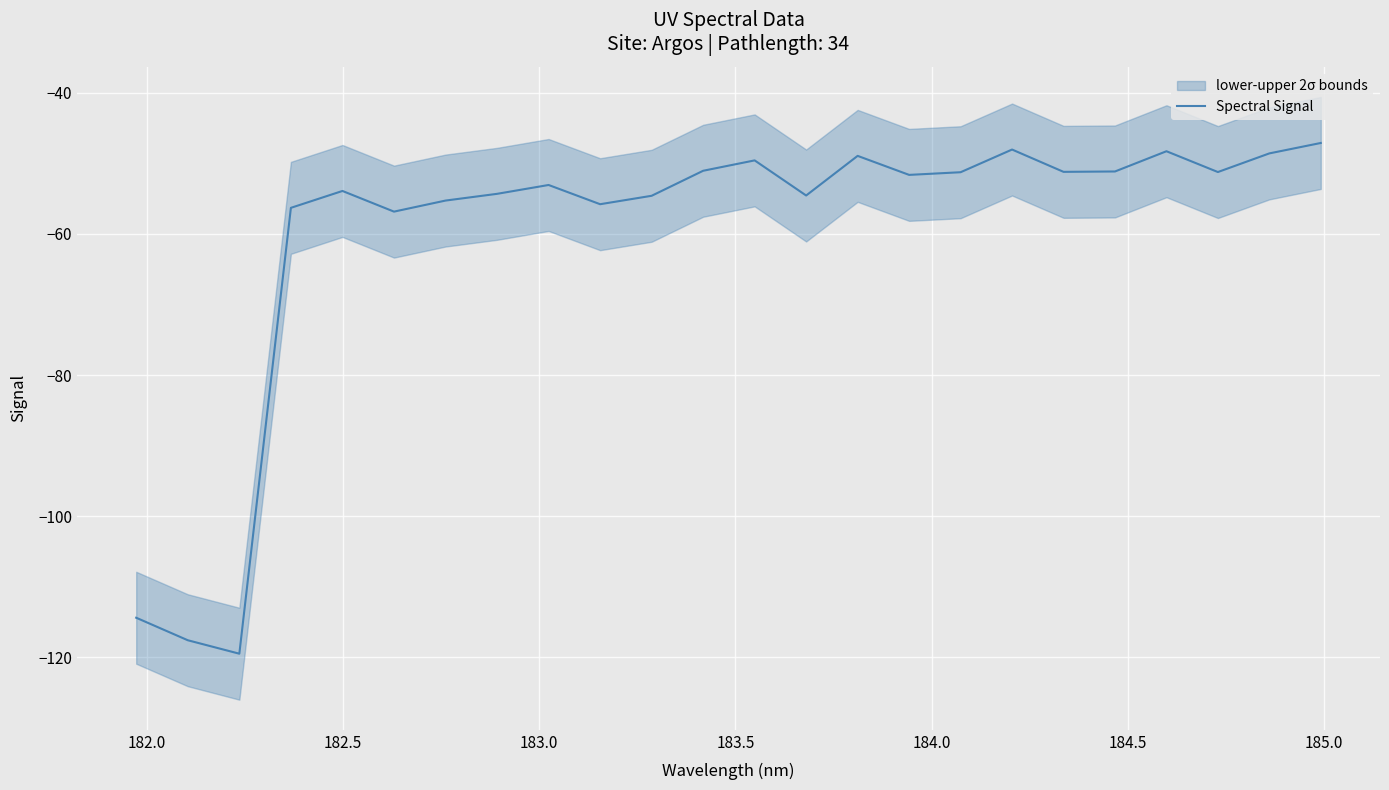

What is the maximum value for Spectral Signal?

-47.1